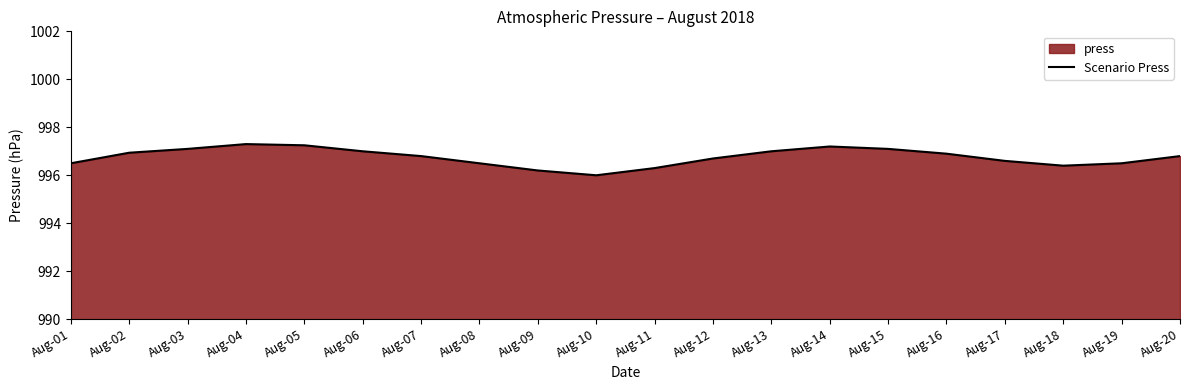

What is the sum of the values at Aug-19 and Aug-01?

1993.0